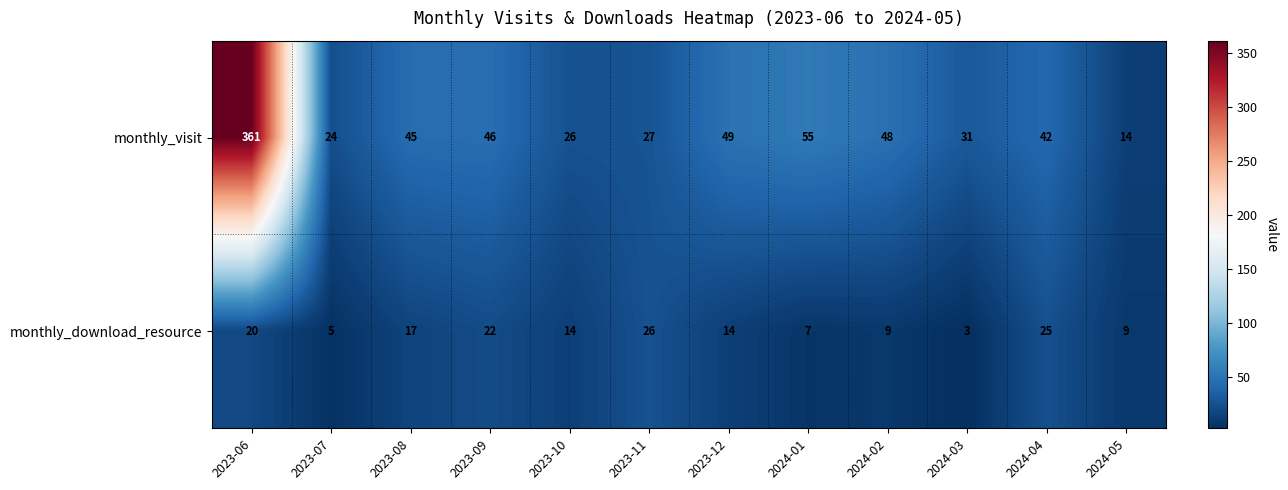

Reading left to right, transcribe all the data shown in this chart.

monthly_visit: 2023-06=361	2023-07=24	2023-08=45	2023-09=46	2023-10=26	2023-11=27	2023-12=49	2024-01=55	2024-02=48	2024-03=31	2024-04=42	2024-05=14
monthly_download_resource: 2023-06=20	2023-07=5	2023-08=17	2023-09=22	2023-10=14	2023-11=26	2023-12=14	2024-01=7	2024-02=9	2024-03=3	2024-04=25	2024-05=9